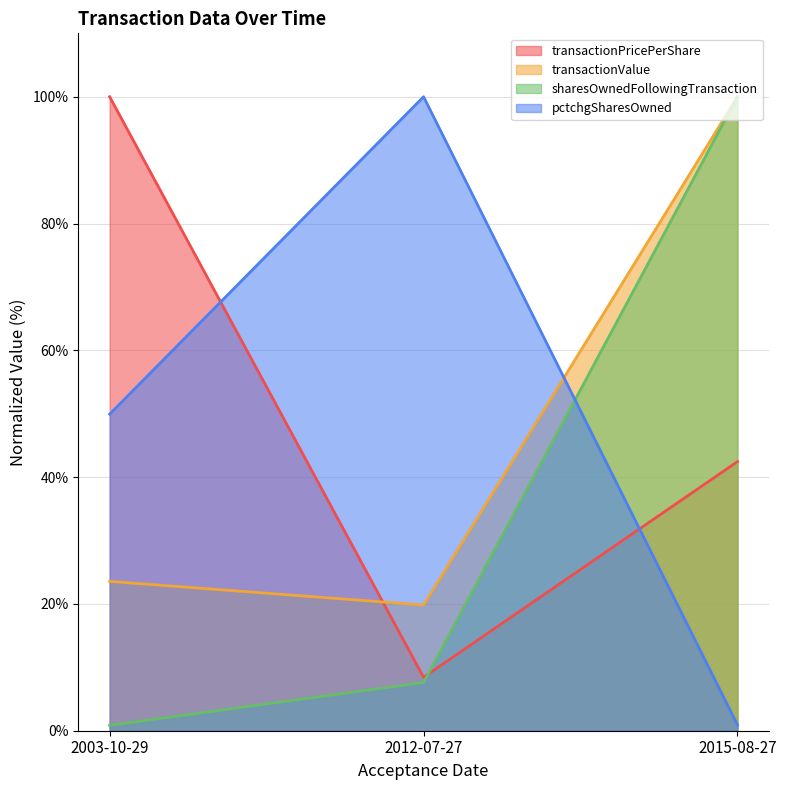

What value does the pctchgSharesOwned series have at 2015-08-27?

0.9